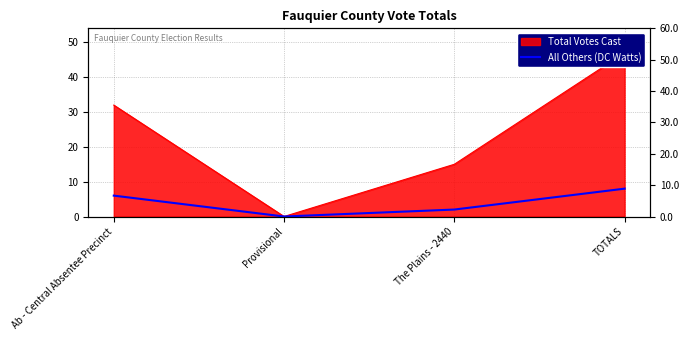

List the labels in order of value, smallest first.

Provisional, The Plains - 2440, Ab - Central Absentee Precinct, TOTALS